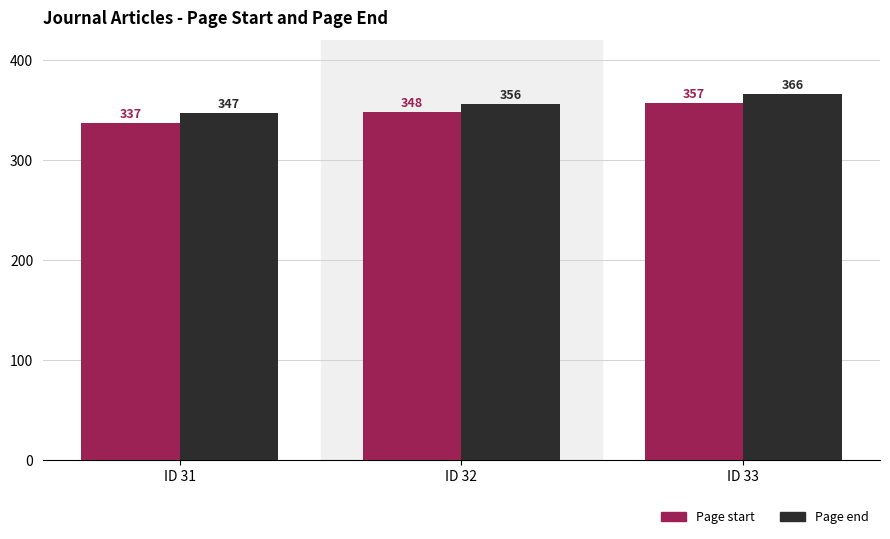

Between ID 31 and ID 33, which series saw the biggest shift?

Page start